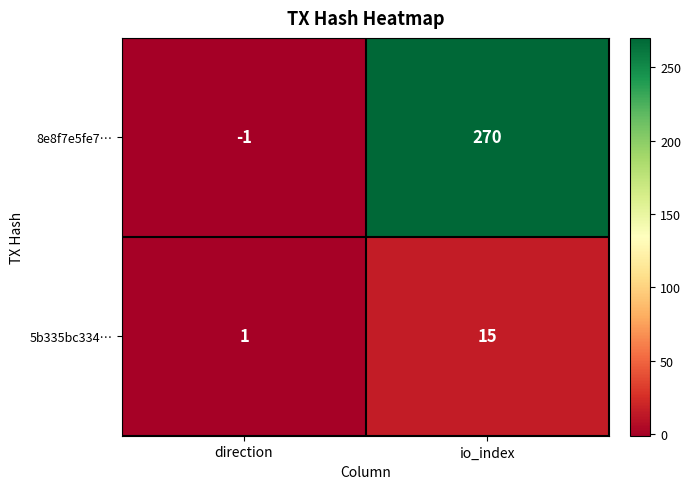

How many distinct data groups are displayed?

2